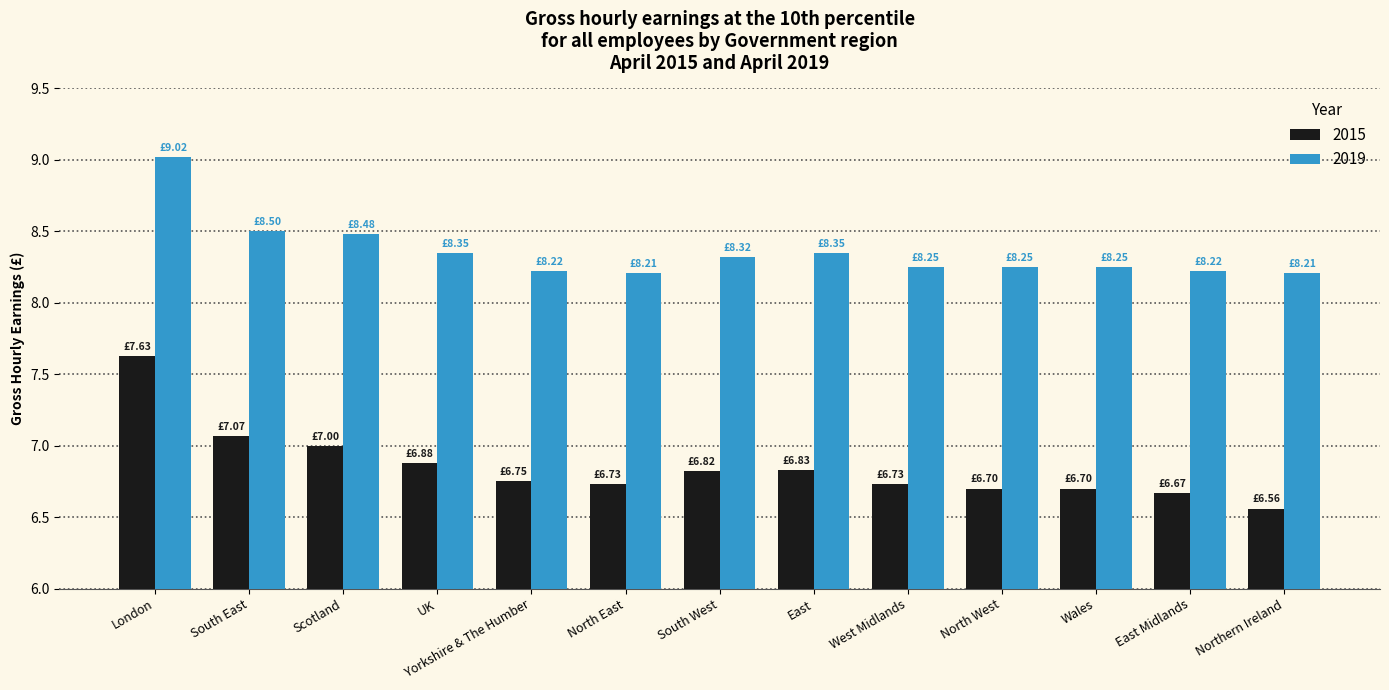

What is the difference between the highest and lowest values at South West?

1.5